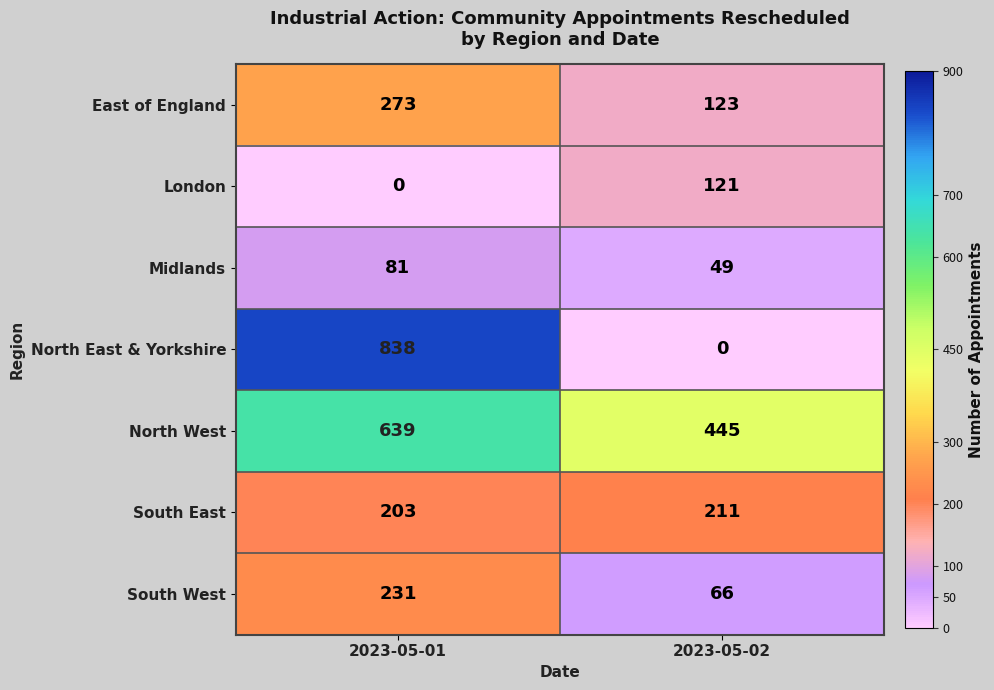

What is the maximum value shown in the chart?

838